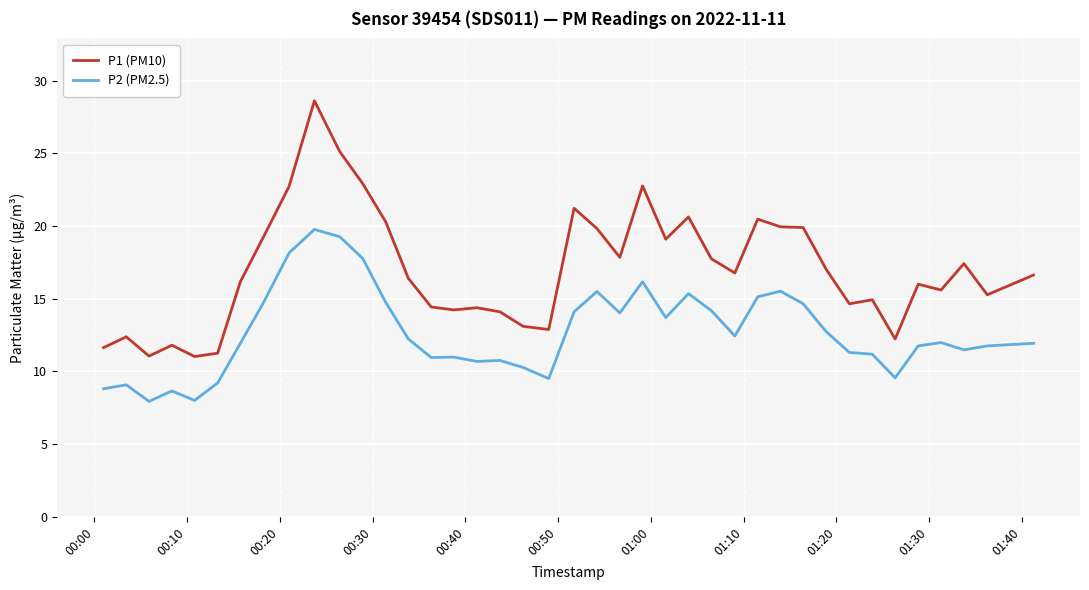

At how many categories does at least one series exceed 22?

5